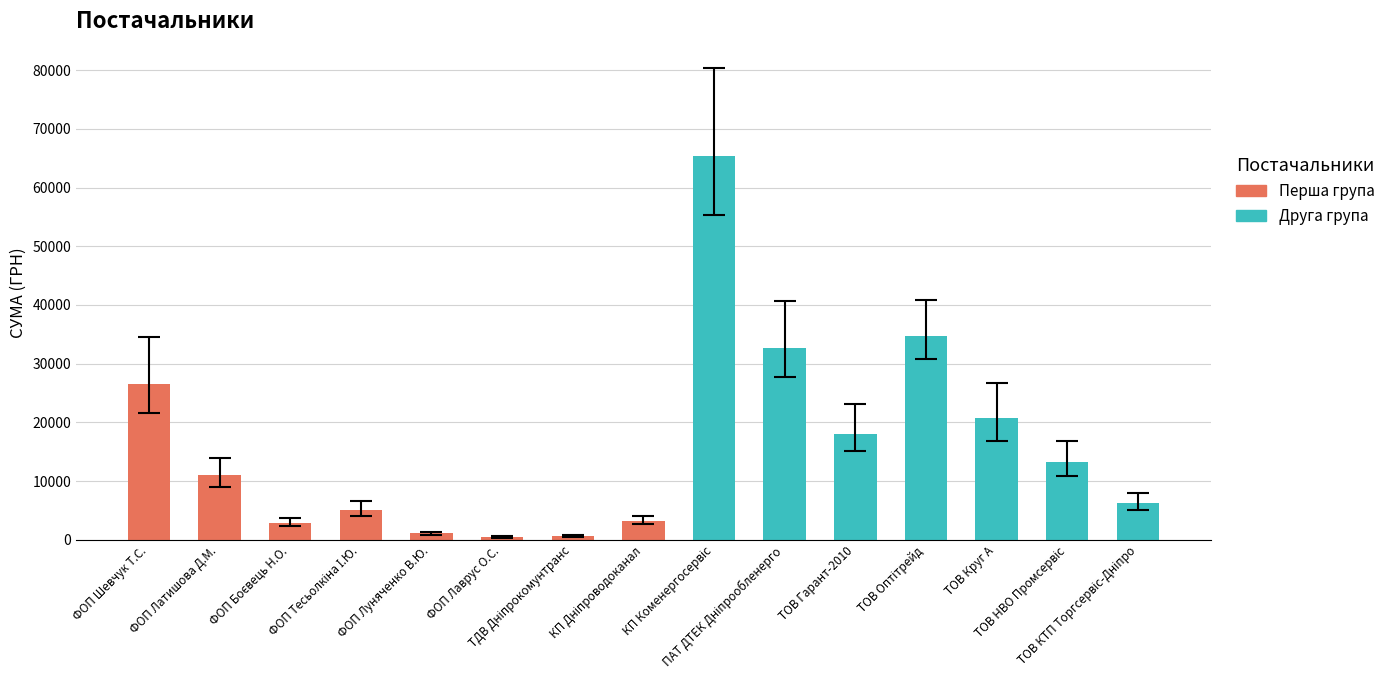

What is the difference between the maximum and minimum values?

64887.6